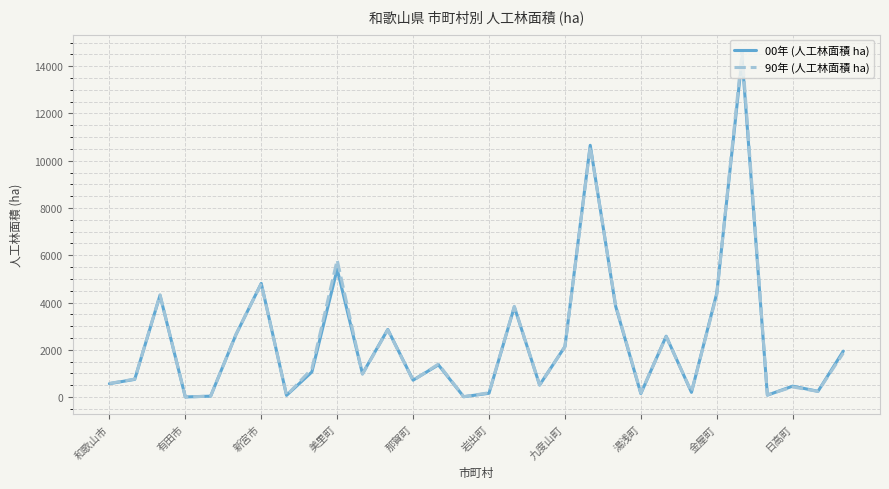

Which series has the largest range (max minus min)?

90年 (人工林面積 ha)